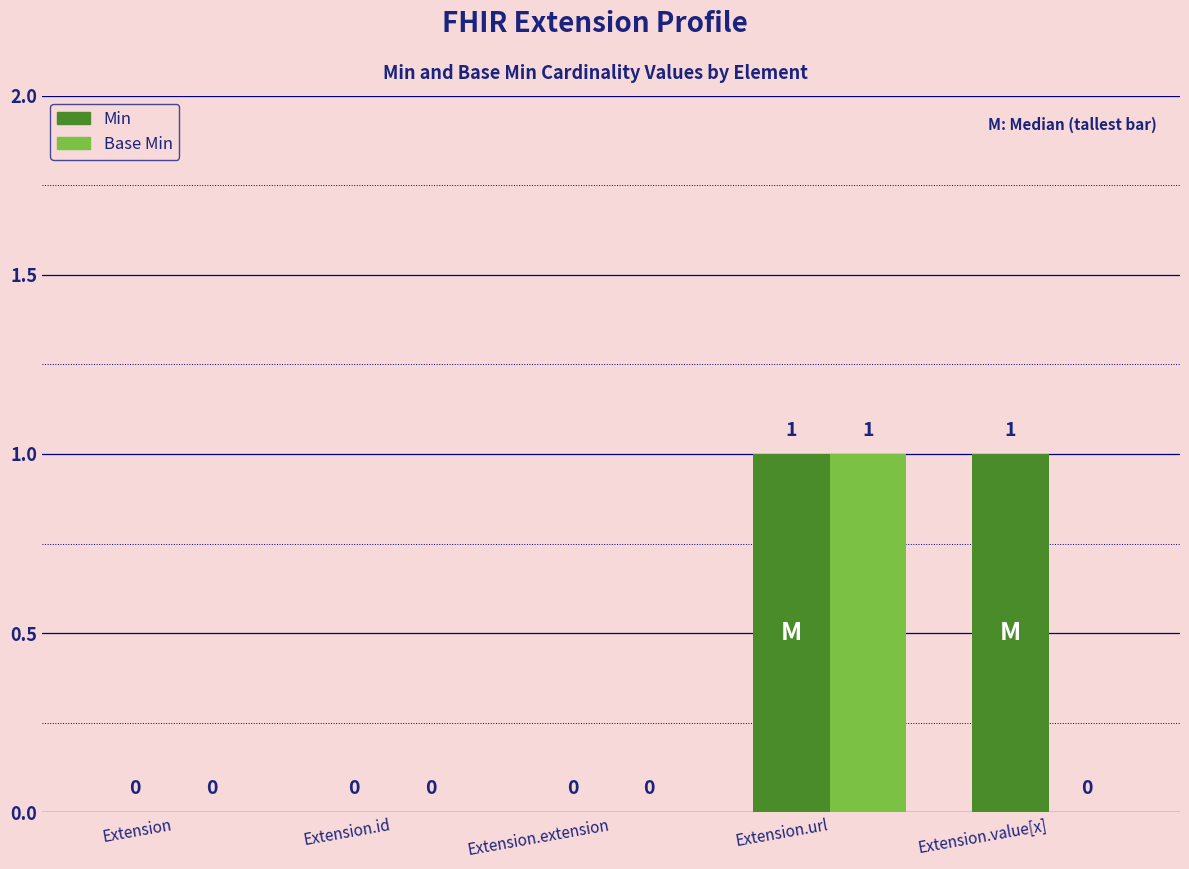

How many Base Min values are between 0 and 1?

5